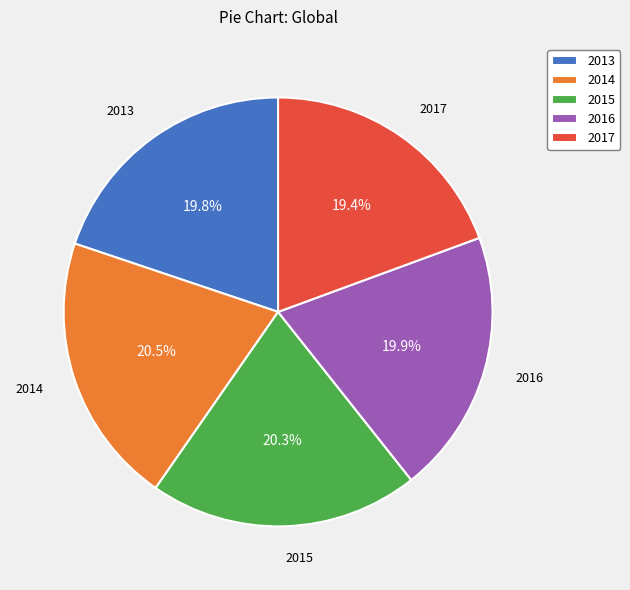

What percentage is the 2016 slice, to the nearest percent?

20%